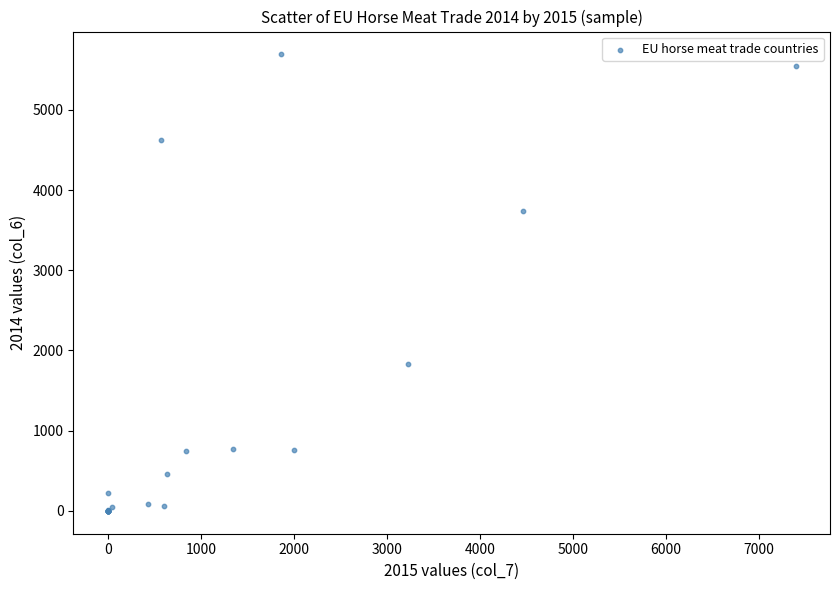

What Y value in the scatter plot is closest to 2845?

3741.0